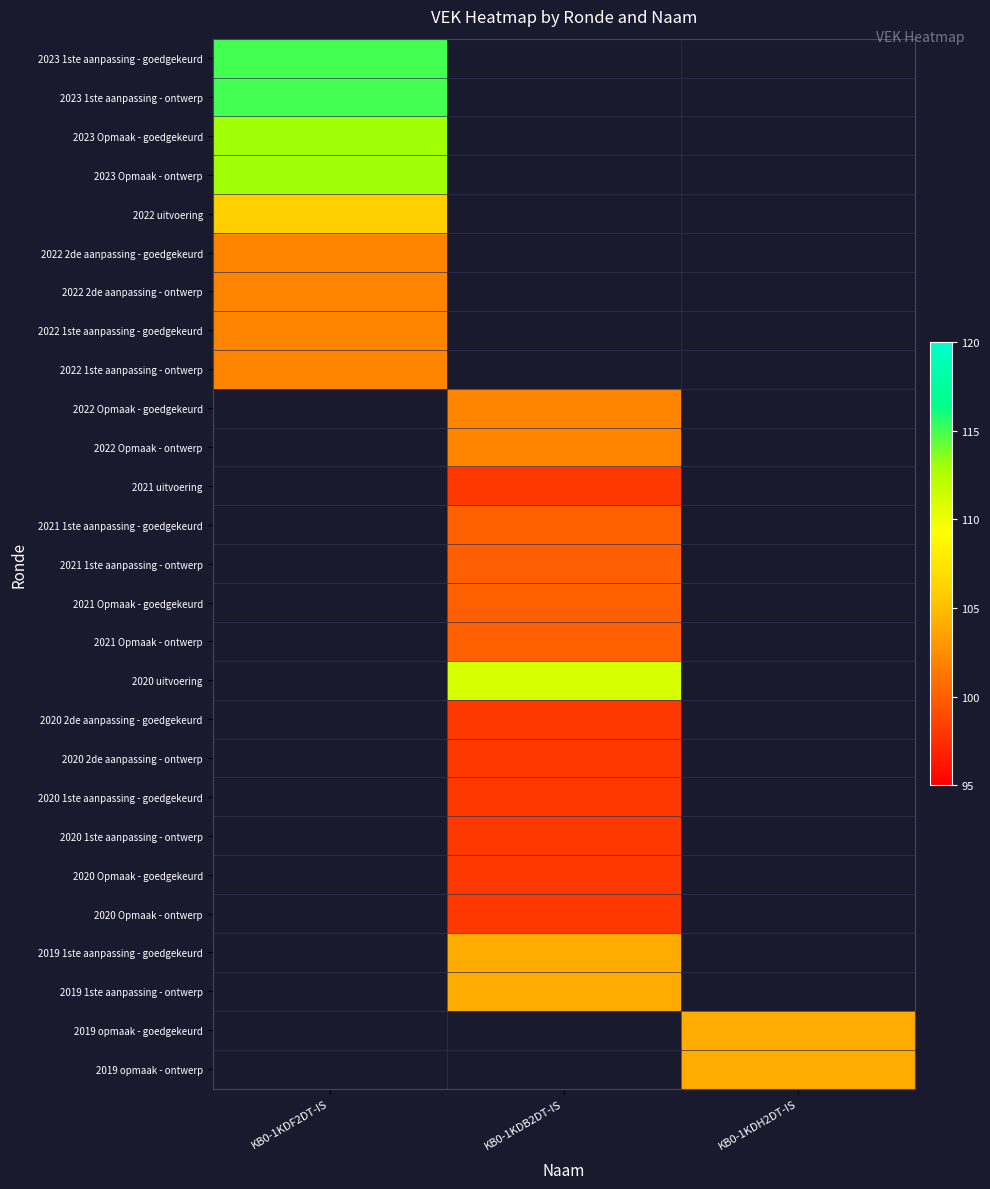

What is the spread (max minus min) of values at KB0-1KDF2DT-IS?

13.0